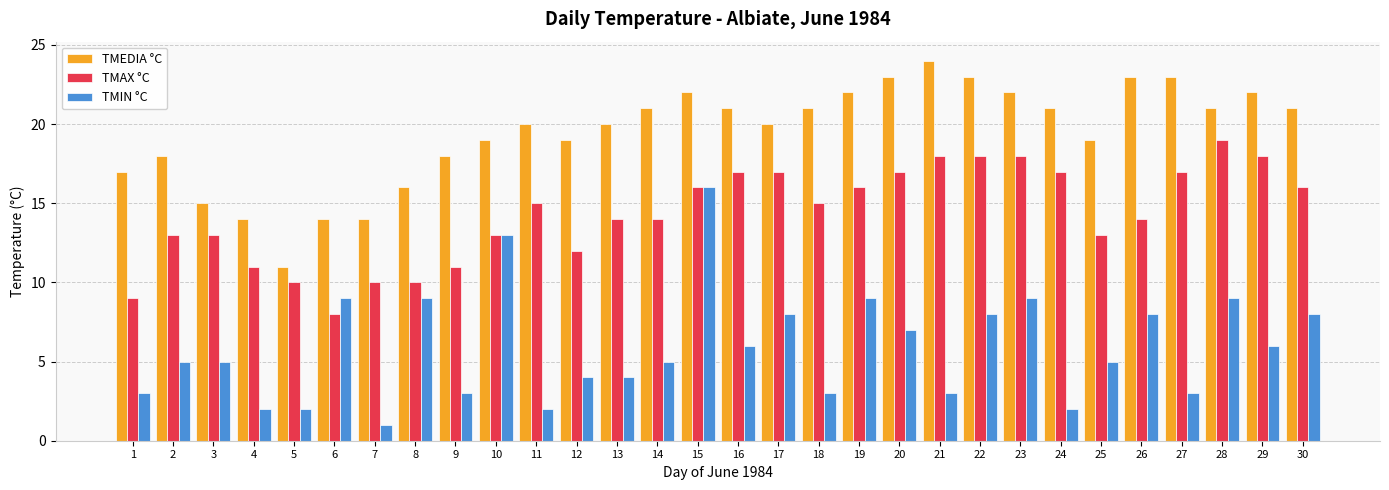

Reading left to right, list all the values displayed in this chart.

TMEDIA °C: 1=17	2=18	3=15	4=14	5=11	6=14	7=14	8=16	9=18	10=19	11=20	12=19	13=20	14=21	15=22	16=21	17=20	18=21	19=22	20=23	21=24	22=23	23=22	24=21	25=19	26=23	27=23	28=21	29=22	30=21
TMAX °C: 1=9	2=13	3=13	4=11	5=10	6=8	7=10	8=10	9=11	10=13	11=15	12=12	13=14	14=14	15=16	16=17	17=17	18=15	19=16	20=17	21=18	22=18	23=18	24=17	25=13	26=14	27=17	28=19	29=18	30=16
TMIN °C: 1=3	2=5	3=5	4=2	5=2	6=9	7=1	8=9	9=3	10=13	11=2	12=4	13=4	14=5	15=16	16=6	17=8	18=3	19=9	20=7	21=3	22=8	23=9	24=2	25=5	26=8	27=3	28=9	29=6	30=8